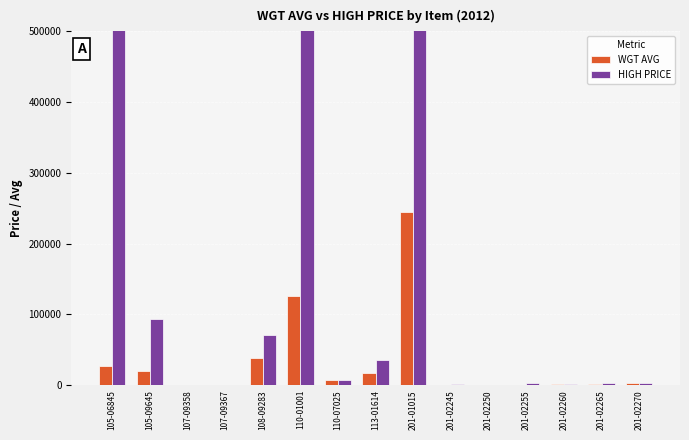

Which series has the largest total across all categories?

HIGH PRICE